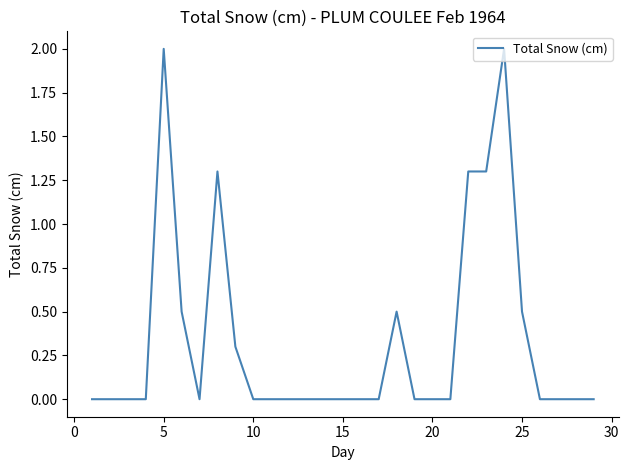

What is the greatest value displayed?

2.0